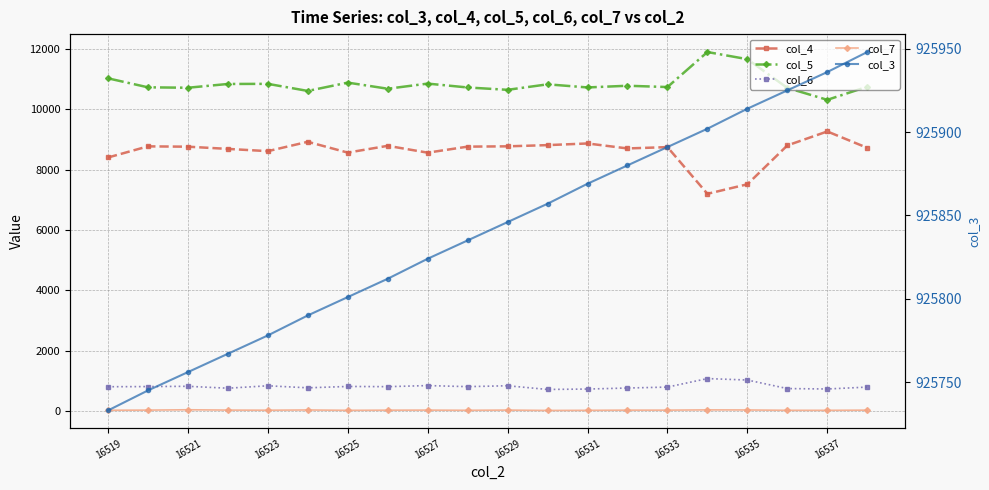

List the series in order of their peak value, lowest first.

col_7, col_6, col_4, col_5, col_3